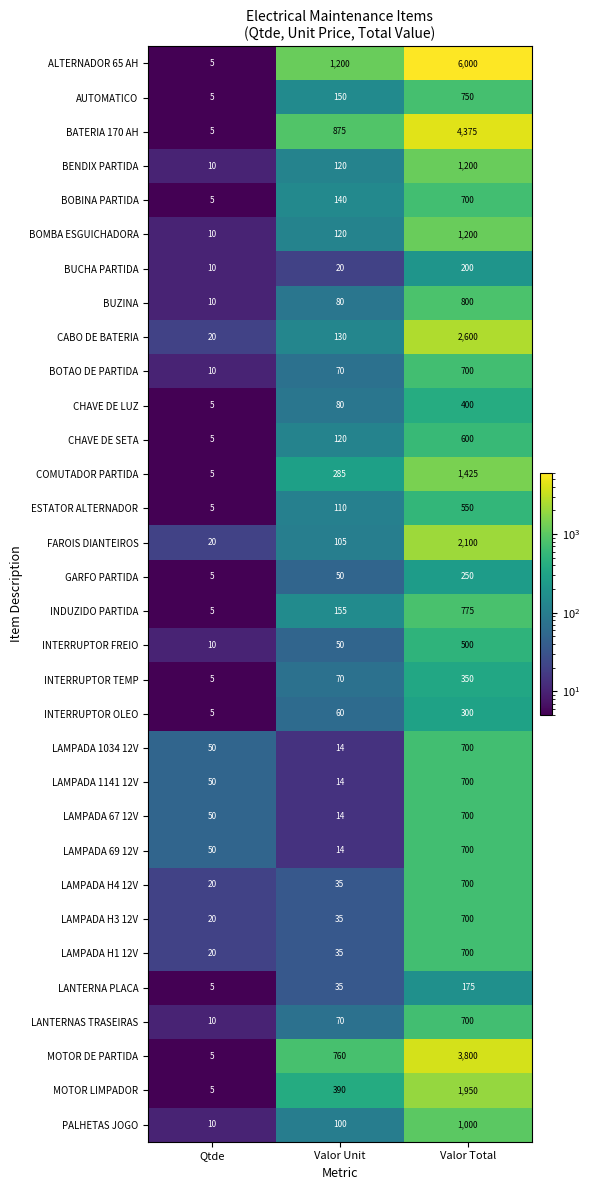

Is it true that ALTERNADOR 65 AH equals 1200 at Valor Unit?

True